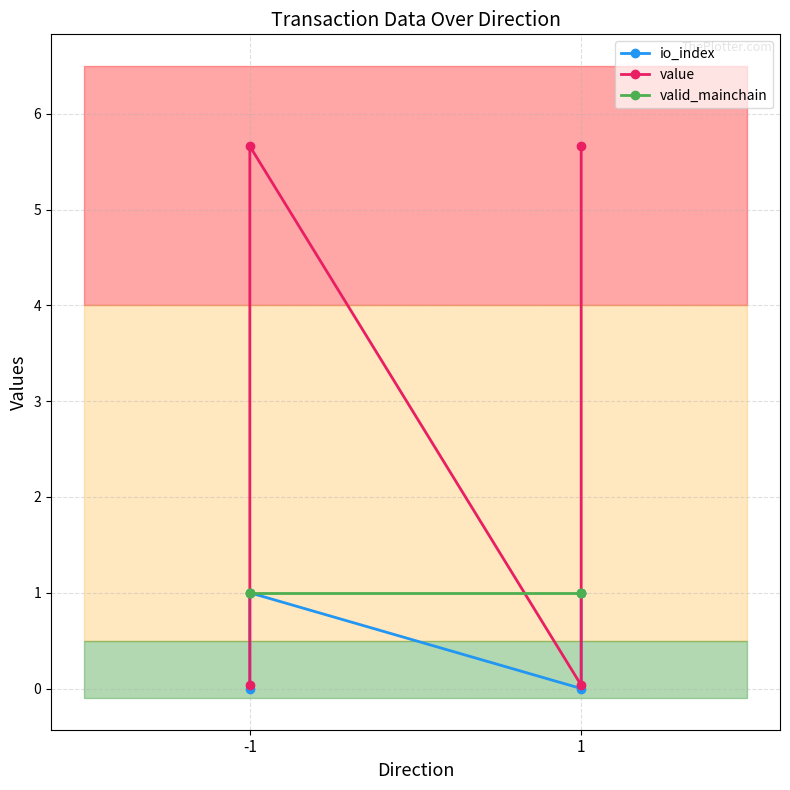

Which series has the largest total across all categories?

value